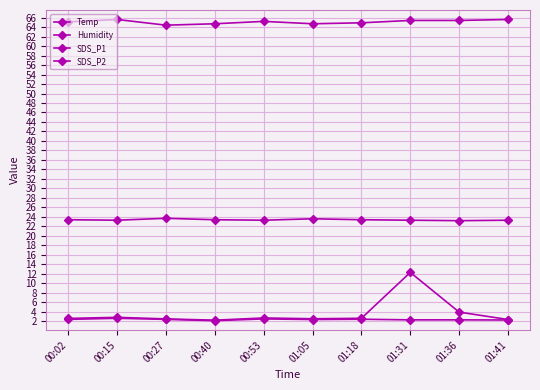

How many lines are shown in the chart?

4